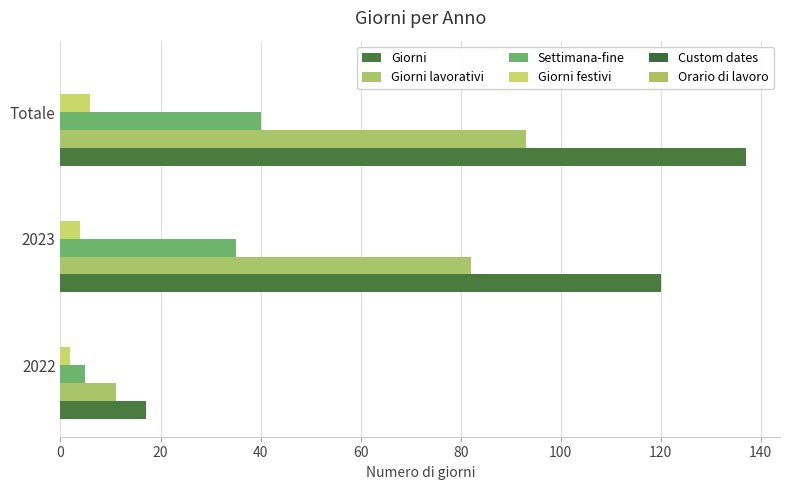

What is the lowest value of the Giorni festivi series?

2